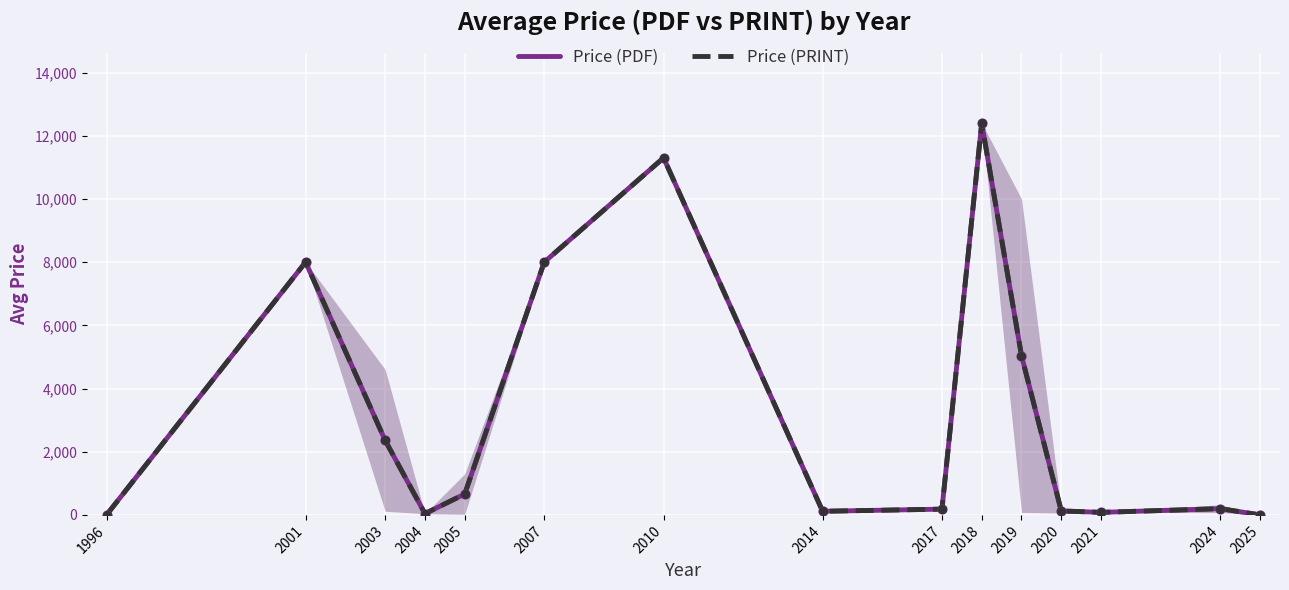

At how many categories does at least one series exceed 9398?

2